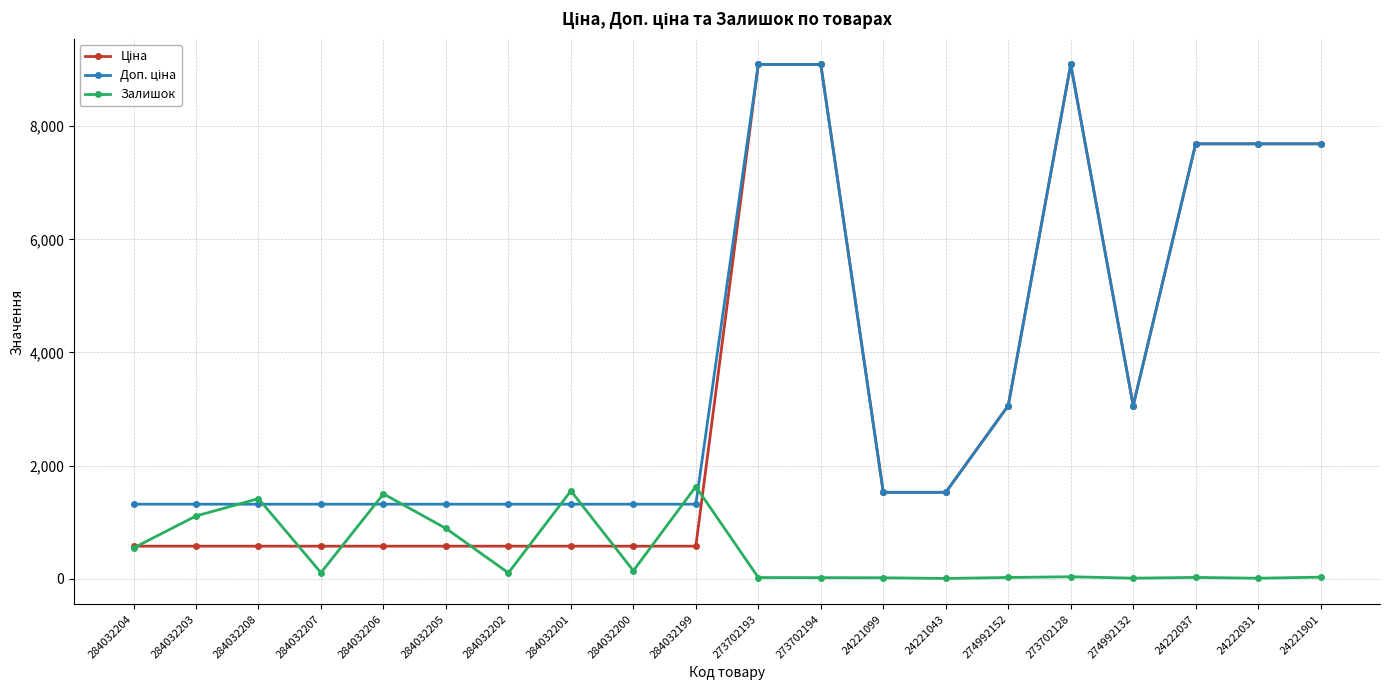

Is it true that Залишок equals 21.0 at 274992152?

True